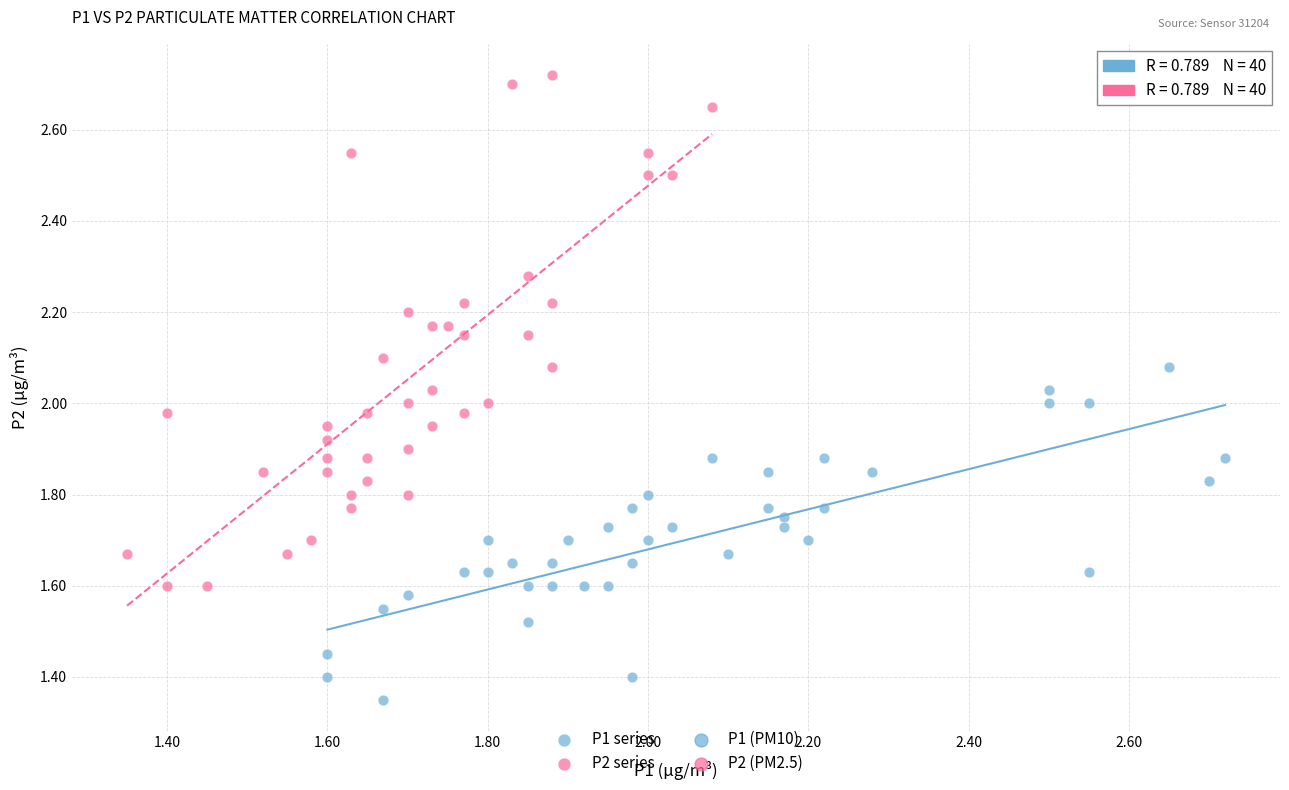

Which series reaches the minimum Y coordinate?

P1 series